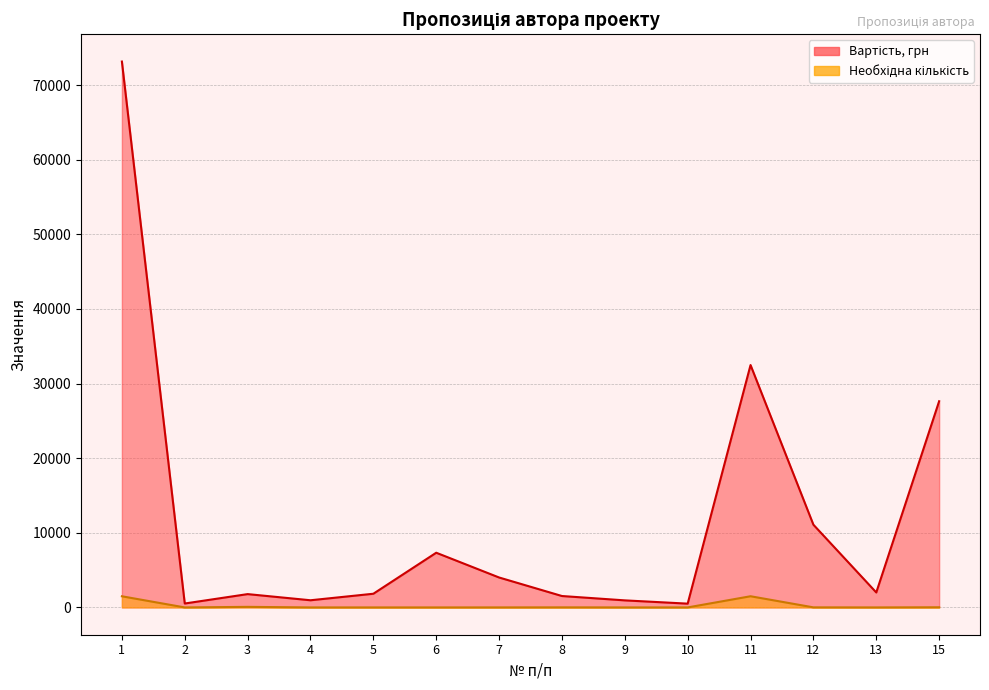

Reading left to right, list all the values displayed in this chart.

Вартість, грн: 1=73146.5	2=524.9	3=1784.7	4=960.4	5=1833.8	6=7329.3	7=4011.2	8=1528.3	9=945.6	10=507.1	11=32477.3	12=11082.9	13=2004.7	15=27628.1
Необхідна кількість: 1=1493.7	2=0.3	3=75.8	4=0.0	5=0.1	6=0.1	7=2.7	8=8.8	9=1.0	10=1.0	11=1498.0	12=8.8	13=1.0	15=20.0